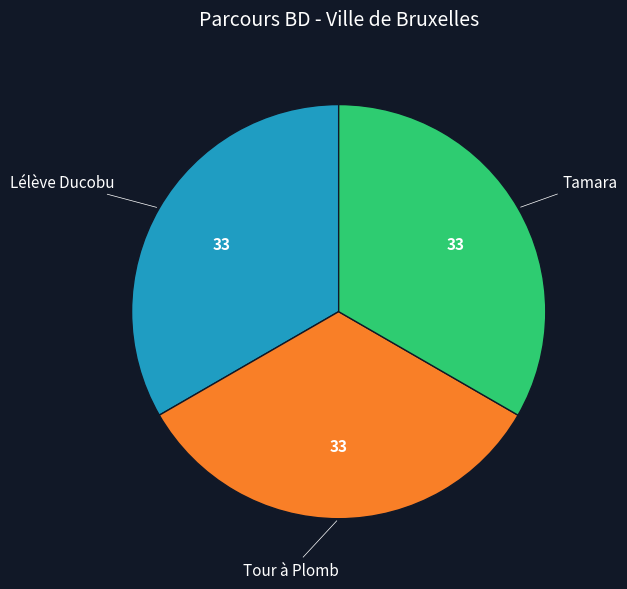

Does any single category account for the majority?

No